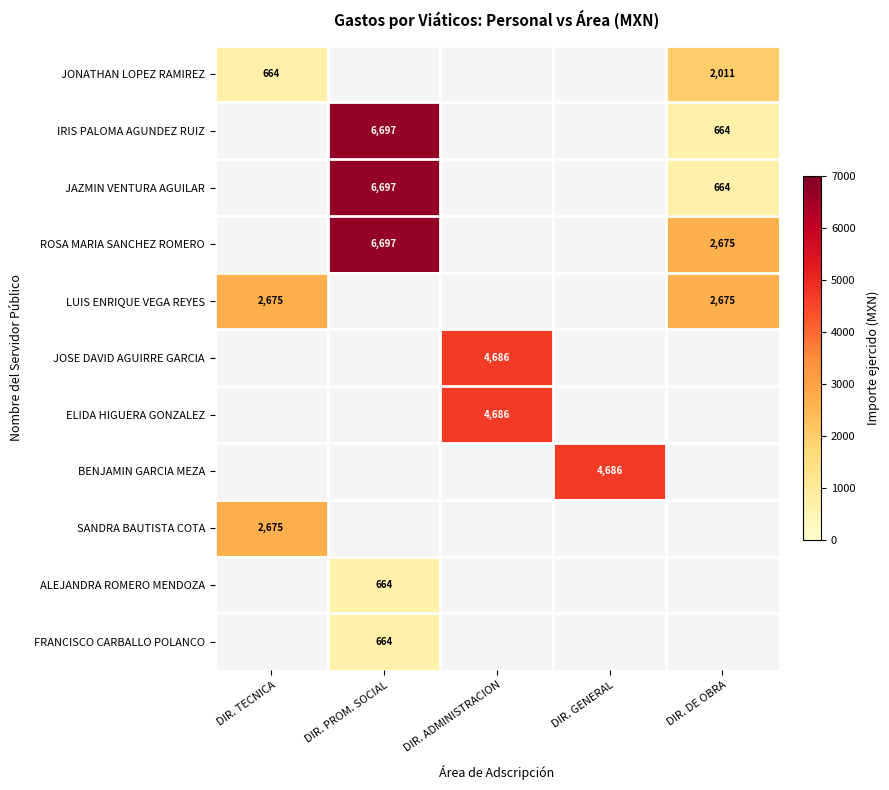

What value does the JONATHAN LOPEZ RAMIREZ series have at DIR. TECNICA?

663.9